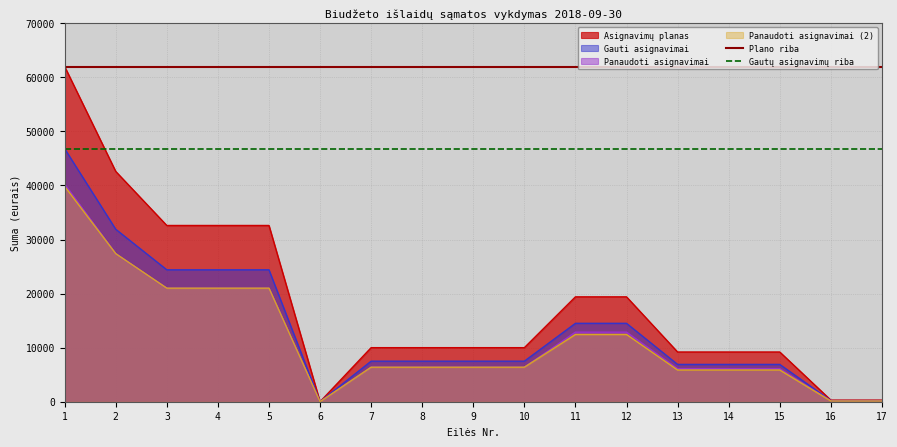

At which label is Plano riba closest to 62000?

1